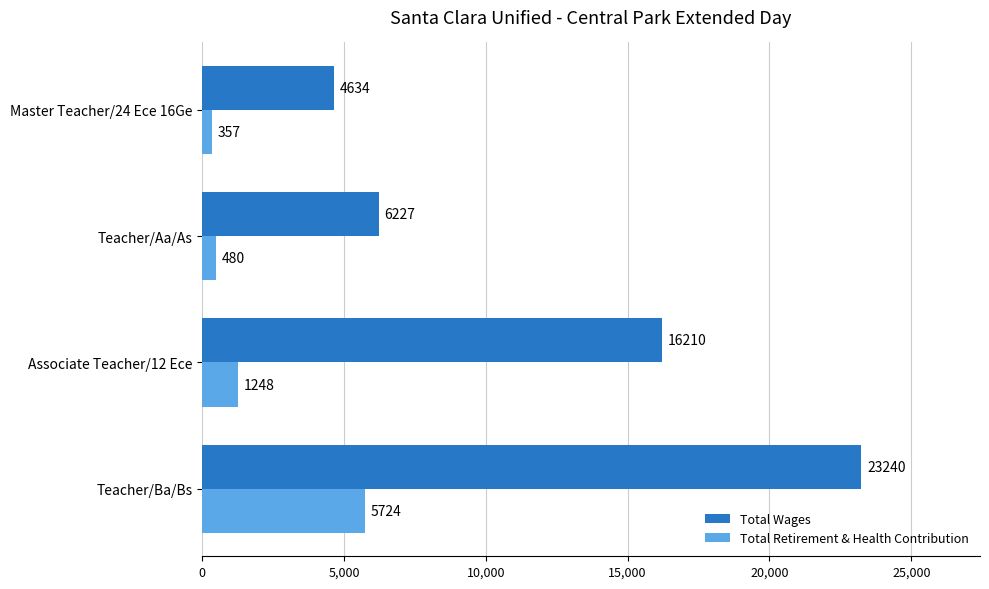

What is the minimum value for Total Retirement & Health Contribution?

357